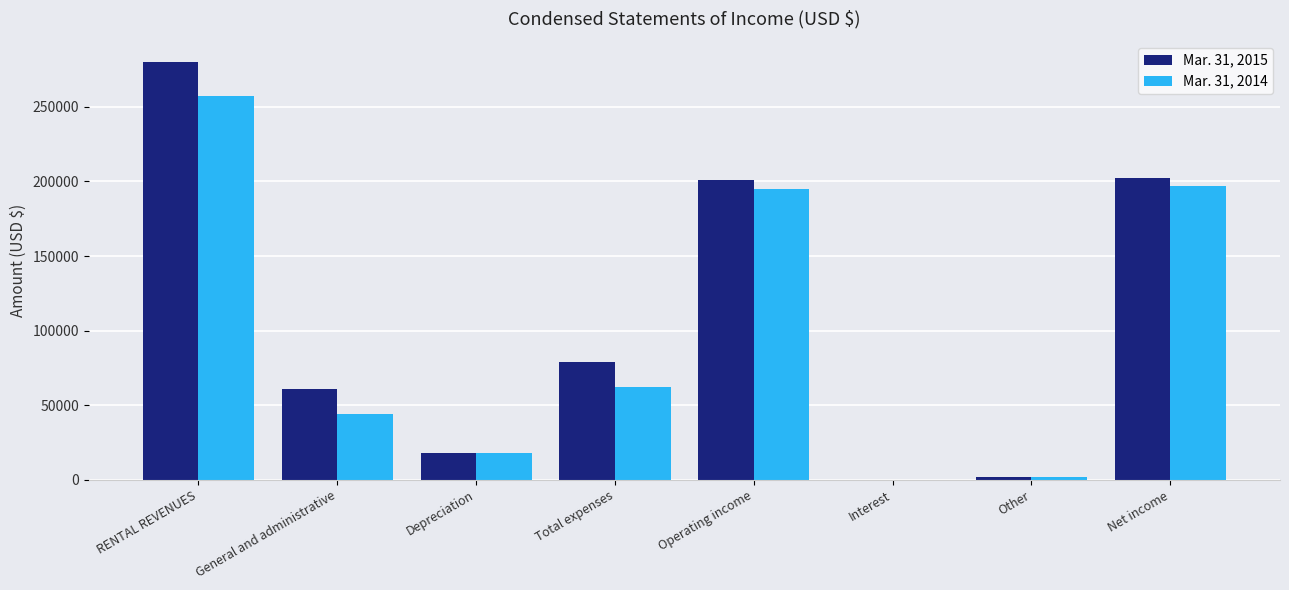

What is the sum of all Mar. 31, 2014 values?

774874